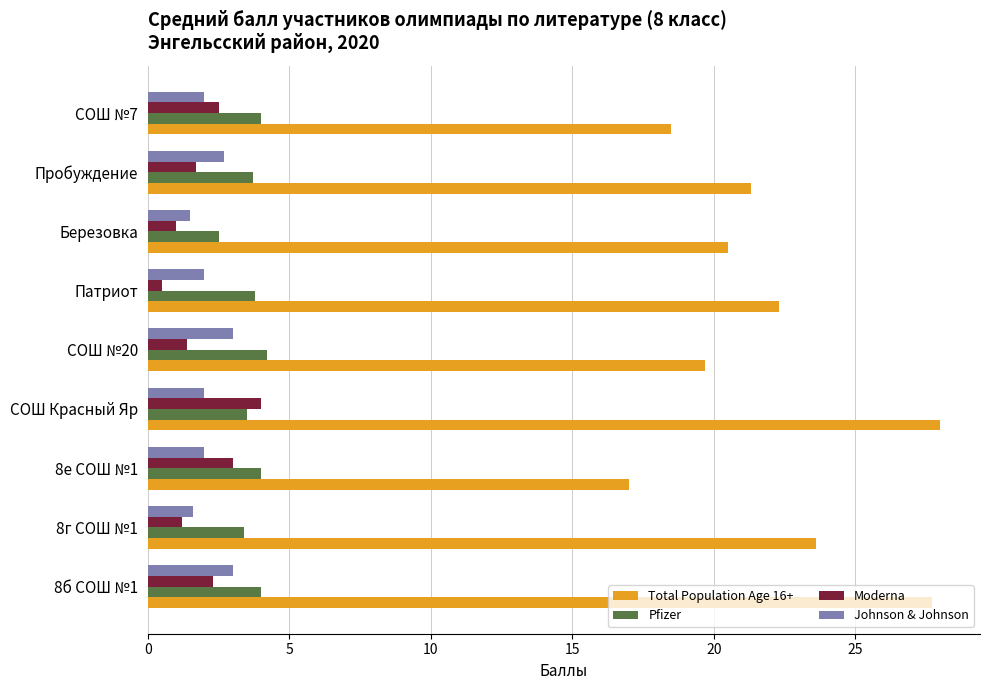

Which series has the widest spread of values?

Total Population Age 16+